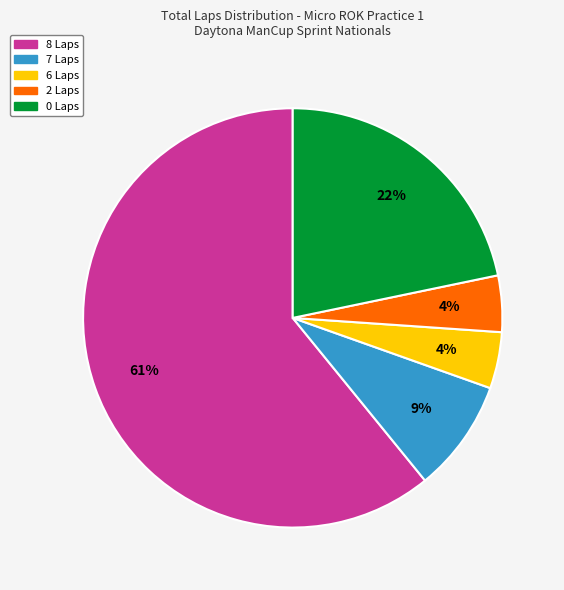

To the nearest percent, what is the average slice percentage?

20%